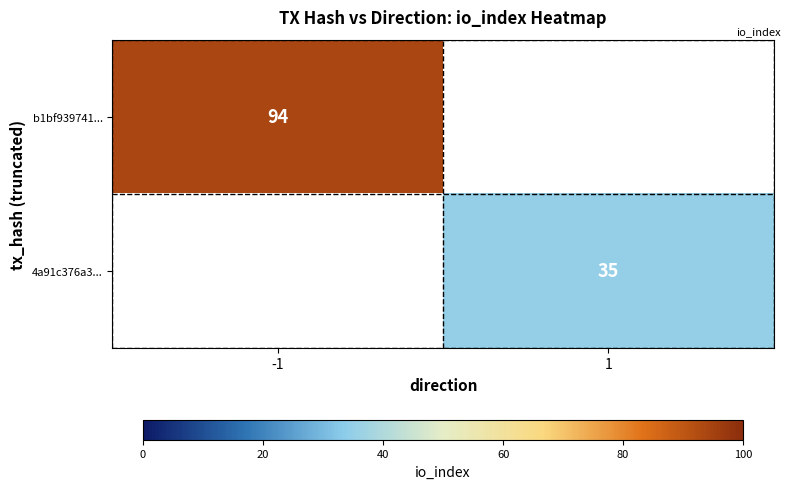

Which category has the lowest value across all series?

1